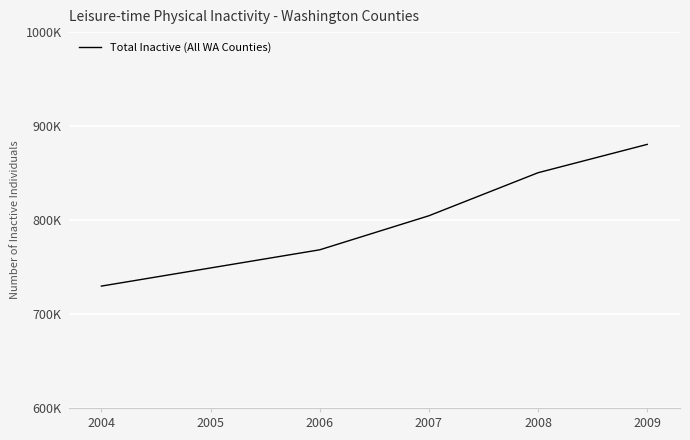

Is this an area chart (filled region under the line)?

No